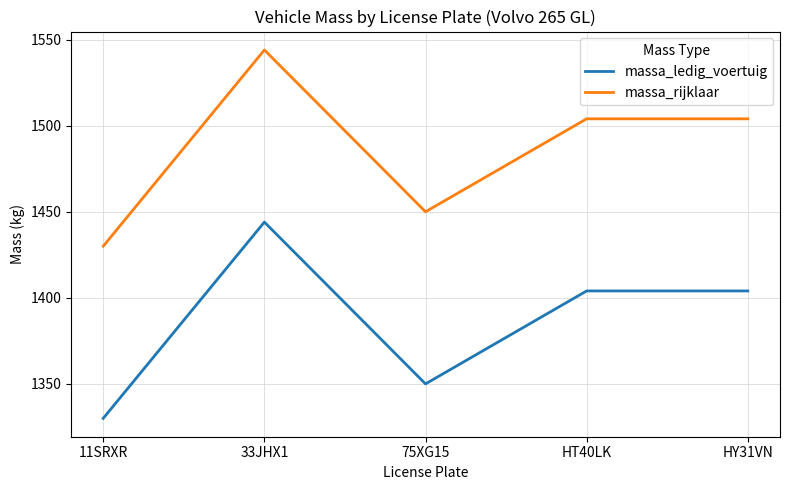

Is it true that massa_ledig_voertuig equals 2490 at HT40LK?

False